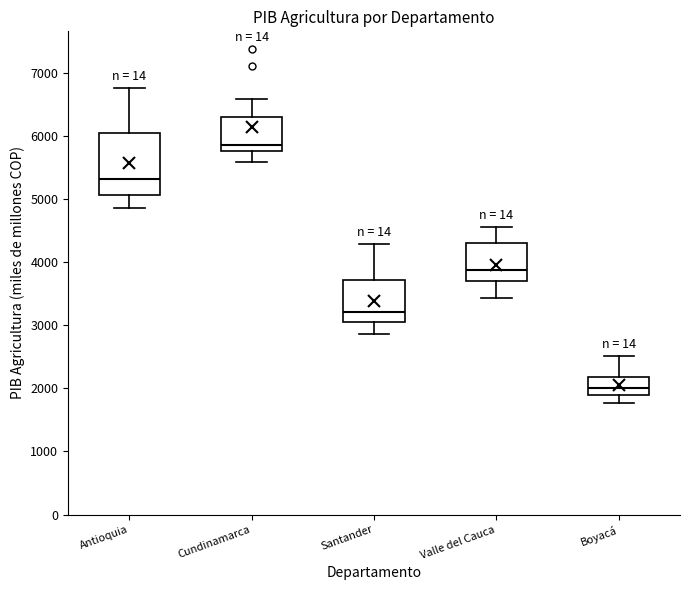

Reading left to right, read every box against the y-axis: the position of its median line, the range the box covers, and the ends of its whiskers. The values are not printed on the chart, so give them approximately, as read against the axis.

Antioquia: median 5300, box 5100 to 6100, whiskers 4900 to 6800
Cundinamarca: median 5900, box 5800 to 6300, whiskers 5600 to 6600
Santander: median 3200, box 3000 to 3700, whiskers 2900 to 4300
Valle del Cauca: median 3900, box 3700 to 4300, whiskers 3400 to 4600
Boyacá: median 2000, box 1900 to 2200, whiskers 1800 to 2500